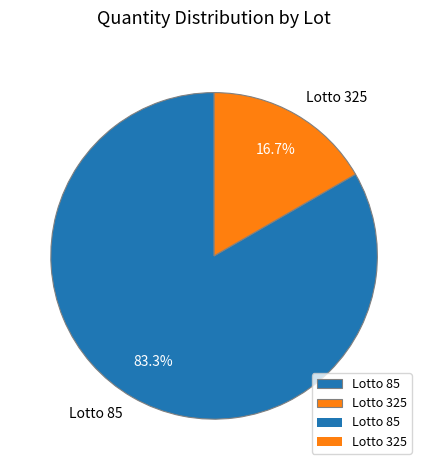

To the nearest percent, what is the difference between the largest and smallest slice percentages?

67%